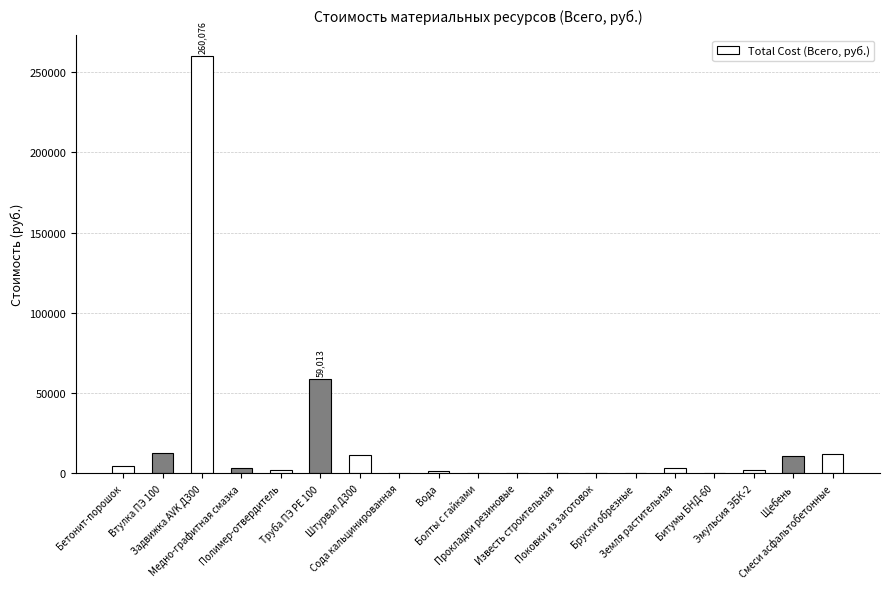

How many values exceed 2372?

10